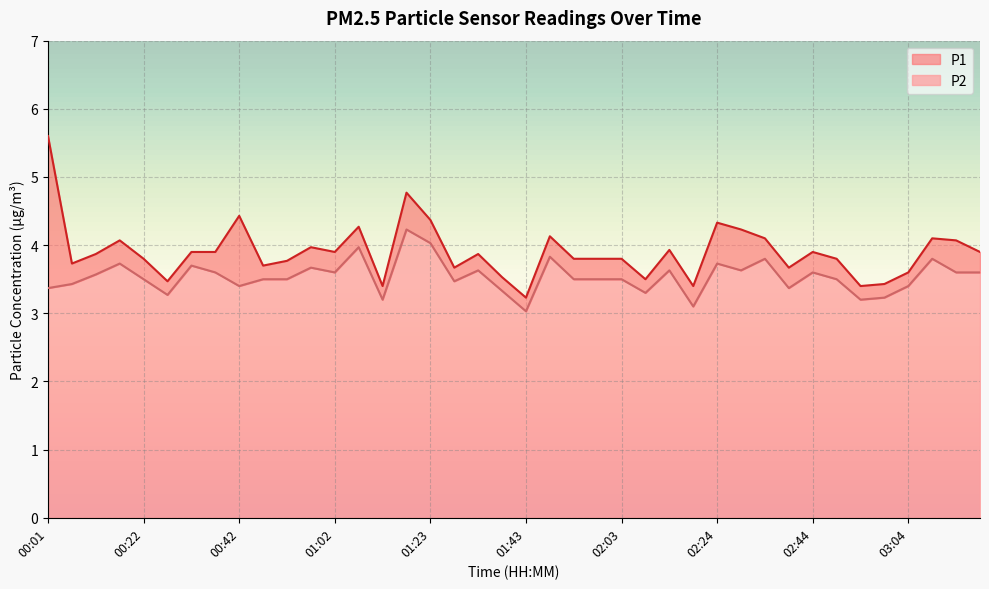

Between 00:16 and 03:09, which series saw the biggest shift?

P2